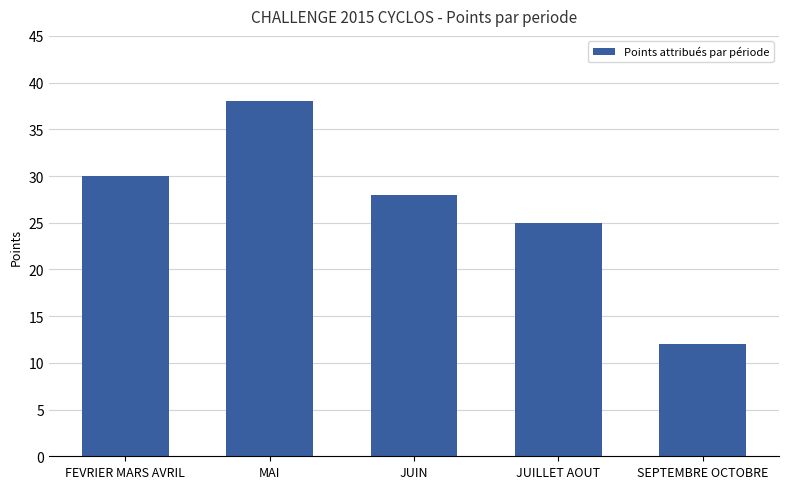

Does the chart contain stacked bars?

No